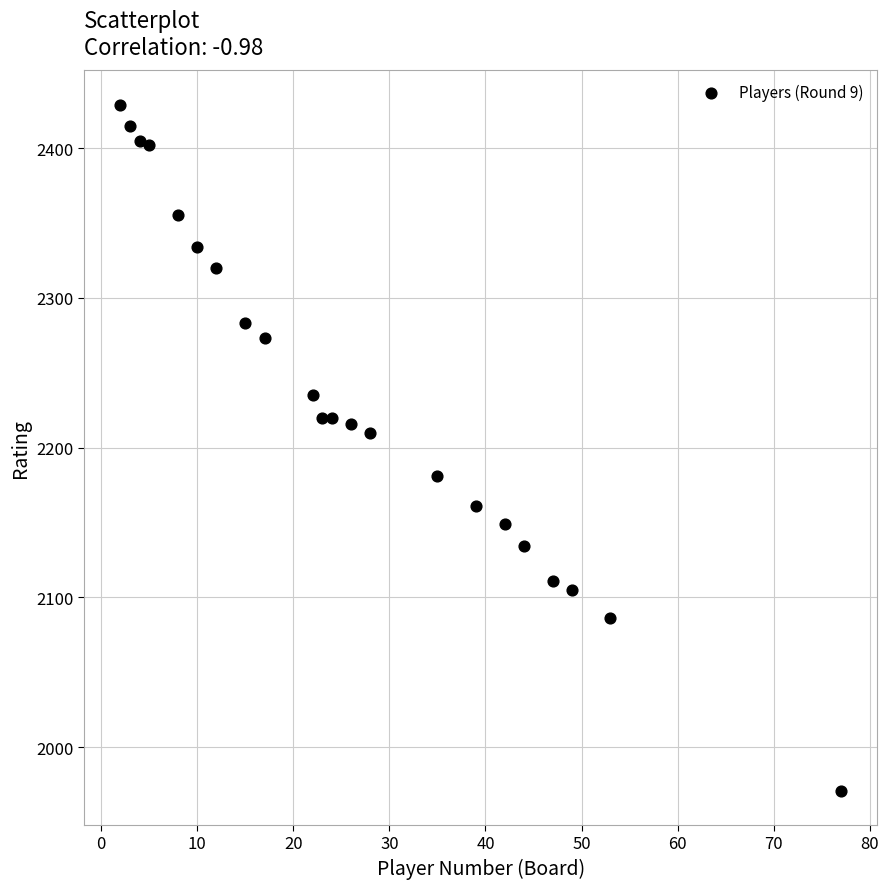

What is the range of X values (max minus min)?

75